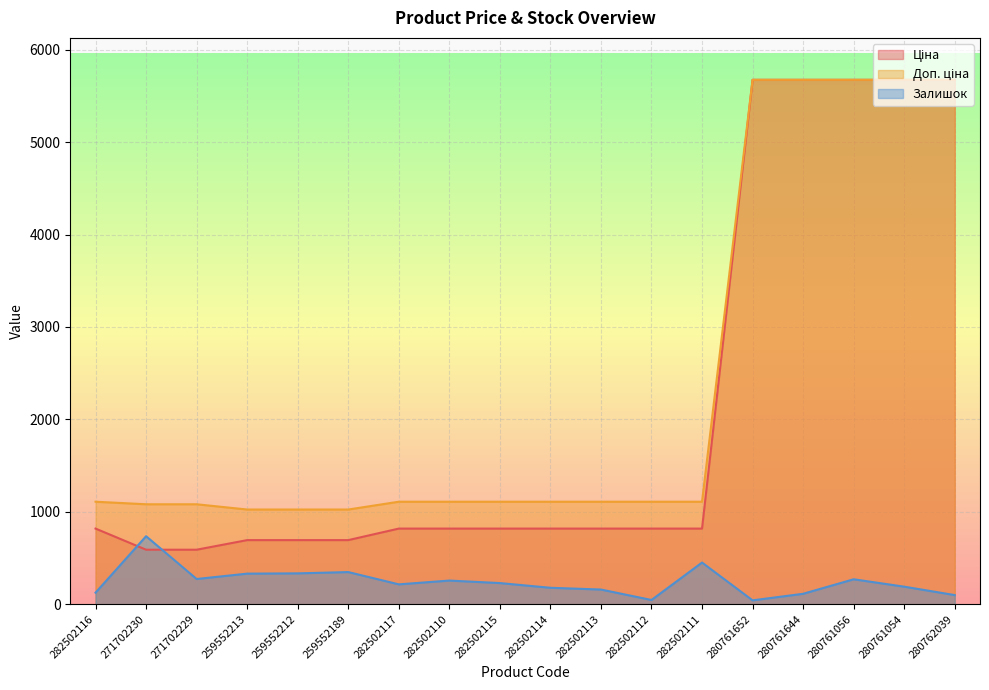

Between 282502116 and 282502114, which is larger?

282502116